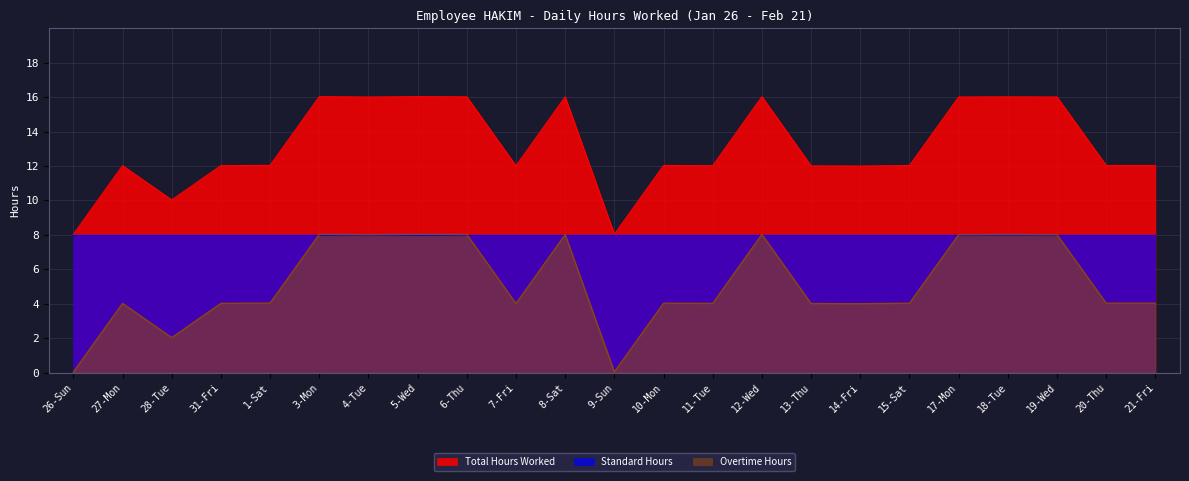

At which category does Overtime Hours reach its first local peak?

27-Mon